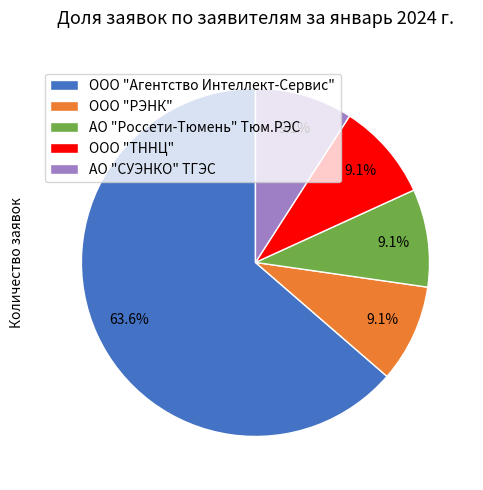

What is the total percentage of ООО "Агентство Интеллект-Сервис" and АО "Россети-Тюмень" Тюм.РЭС?

72.7%